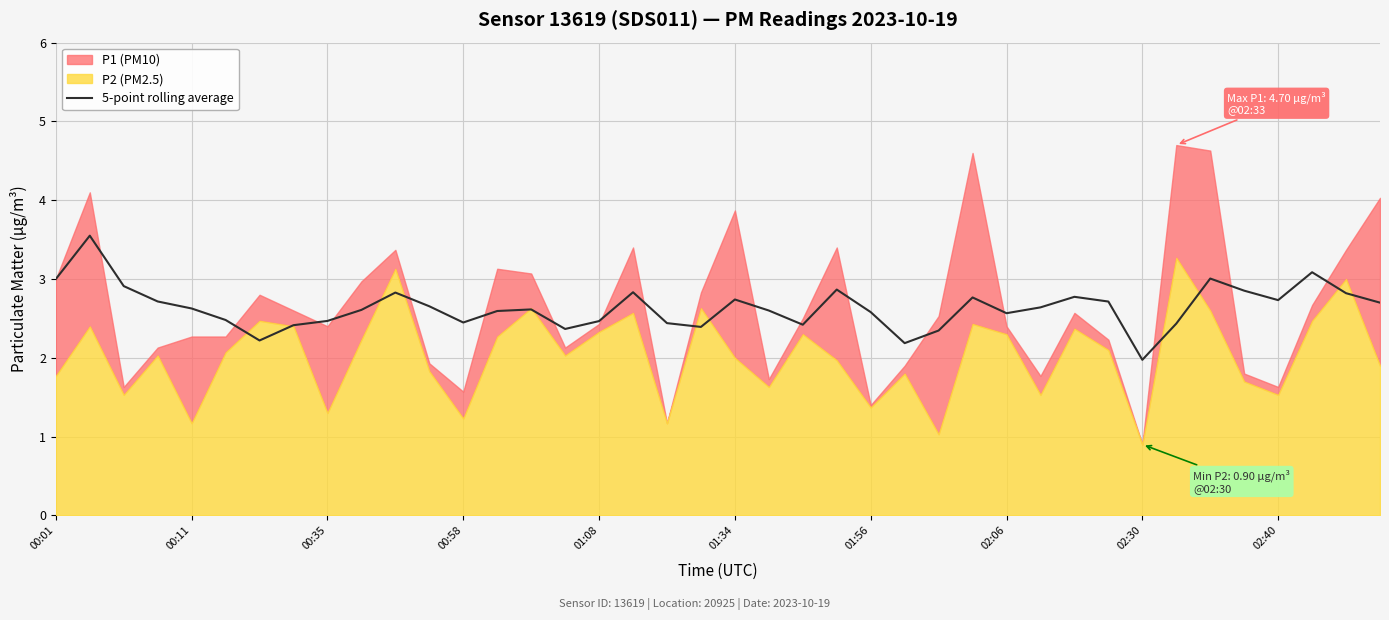

Reading left to right, extract all data points from this chart.

3.0	3.5	2.9	2.7	2.6	2.5	2.2	2.4	2.5	2.6	2.8	2.7	2.4	2.6	2.6	2.4	2.5	2.8	2.4	2.4	2.7	2.6	2.4	2.9	2.6	2.2	2.3	2.8	2.6	2.6	2.8	2.7	2.0	2.4	3.0	2.9	2.7	3.1	2.8	2.7